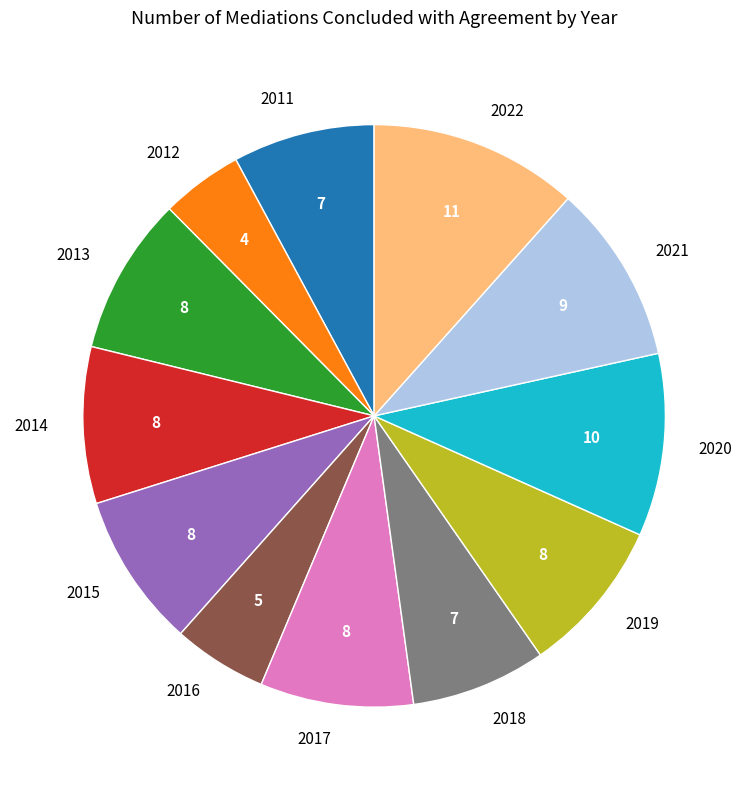

Does 2011 account for over 50% of the chart?

No